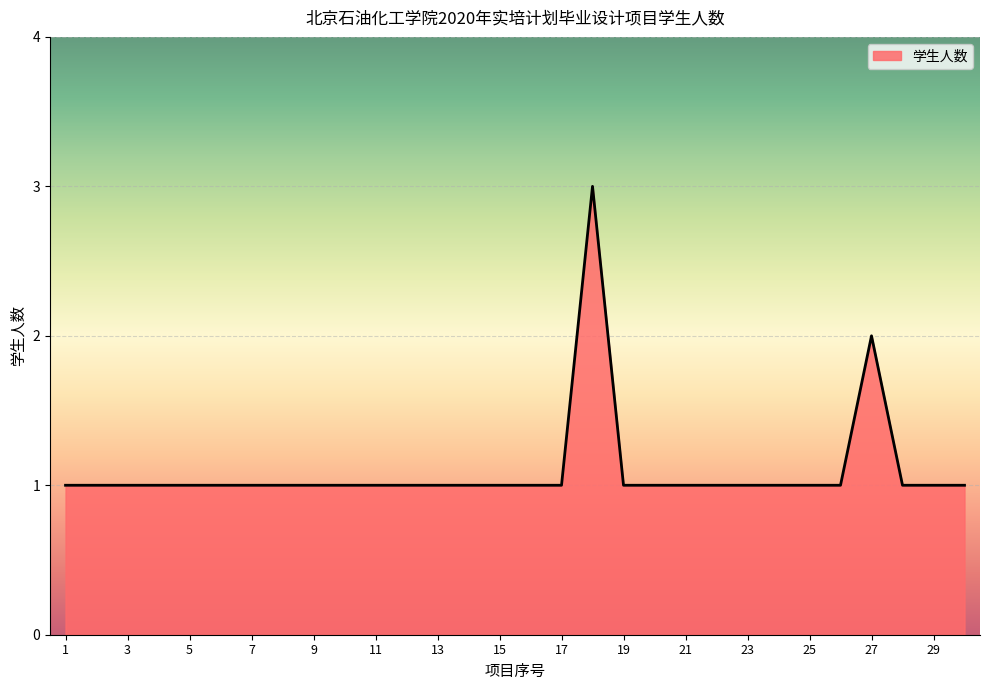

What is the greatest value displayed?

3